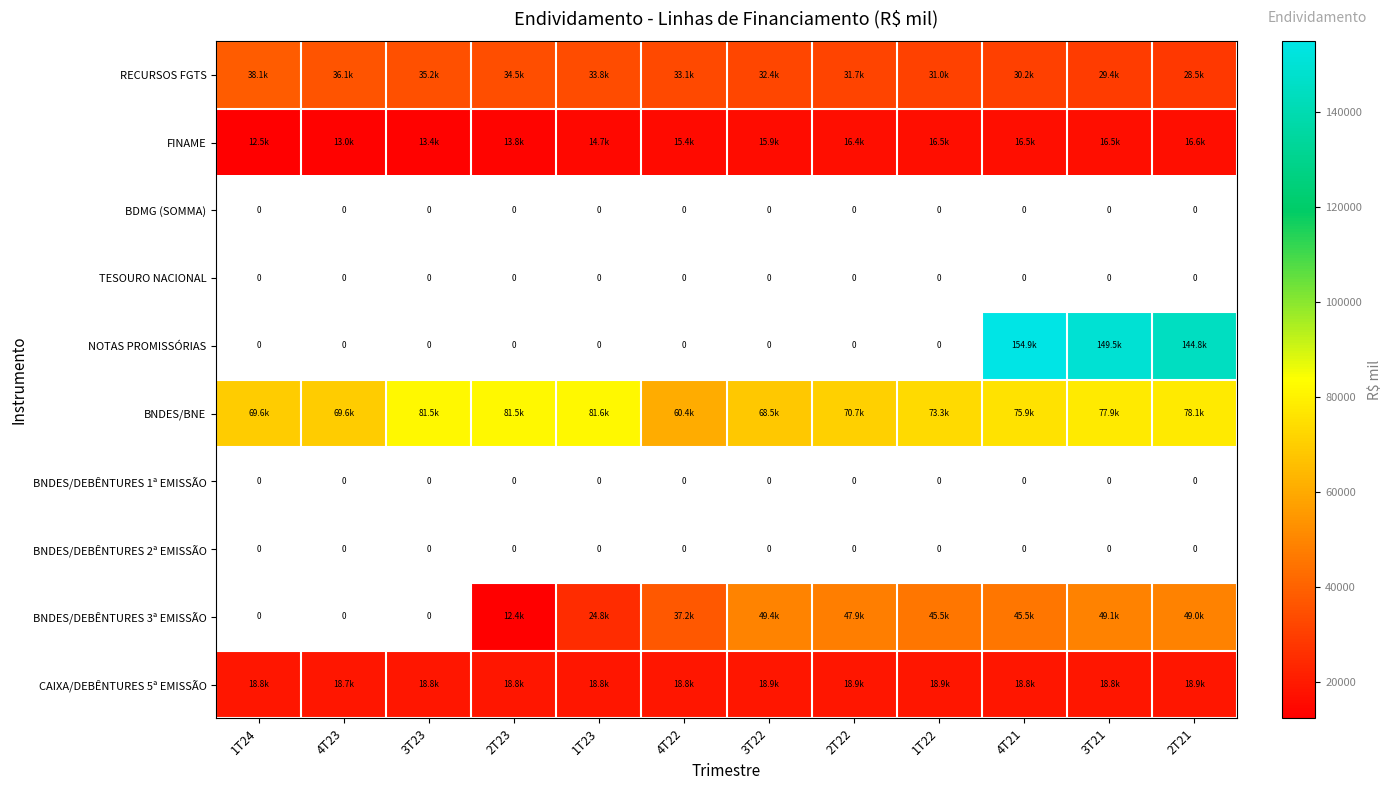

At which label does FINAME first exceed 15906?

3T22